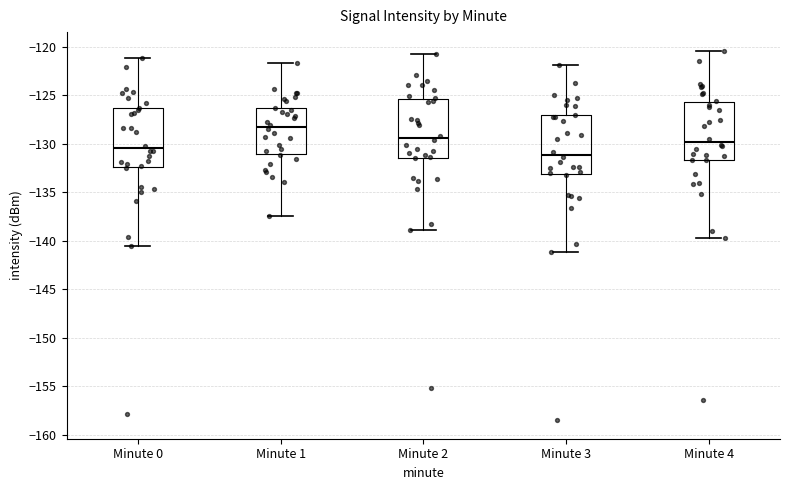

Reading left to right, transcribe this box plot: for each box, give where its median line is, the range the box spans, and where its two whiskers end, as read against the y-axis. The values are not printed on the chart, so give them approximately, as read against the axis.

Minute 0: median -130.5, box -132.5 to -126.5, whiskers -140.5 to -121.0
Minute 1: median -128.5, box -131.0 to -126.5, whiskers -137.5 to -121.5
Minute 2: median -129.5, box -131.5 to -125.5, whiskers -139.0 to -121.0
Minute 3: median -131.0, box -133.0 to -127.0, whiskers -141.0 to -122.0
Minute 4: median -130.0, box -131.5 to -125.5, whiskers -139.5 to -120.5